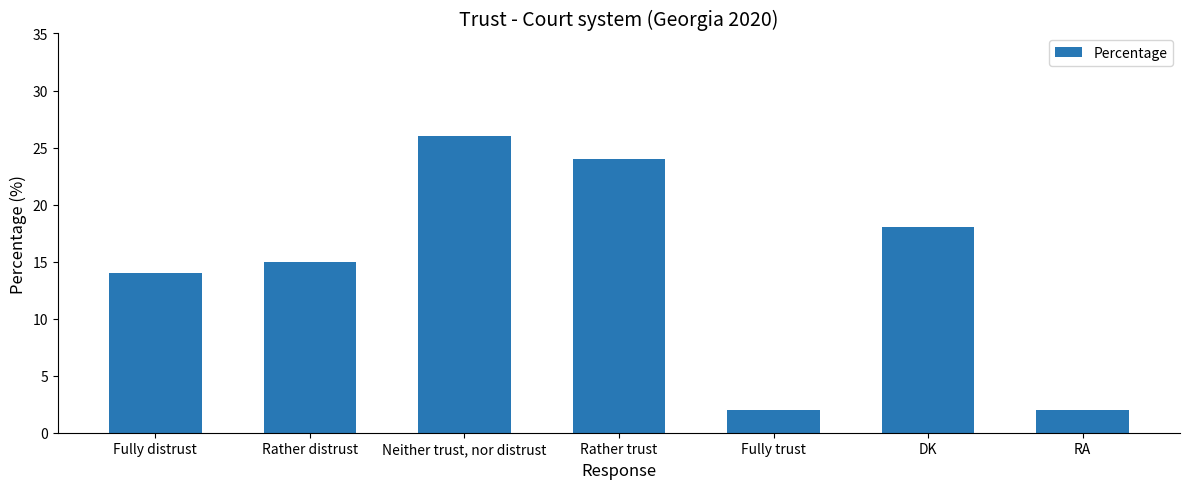

What is the label of the 7th bar from the right?

Fully distrust